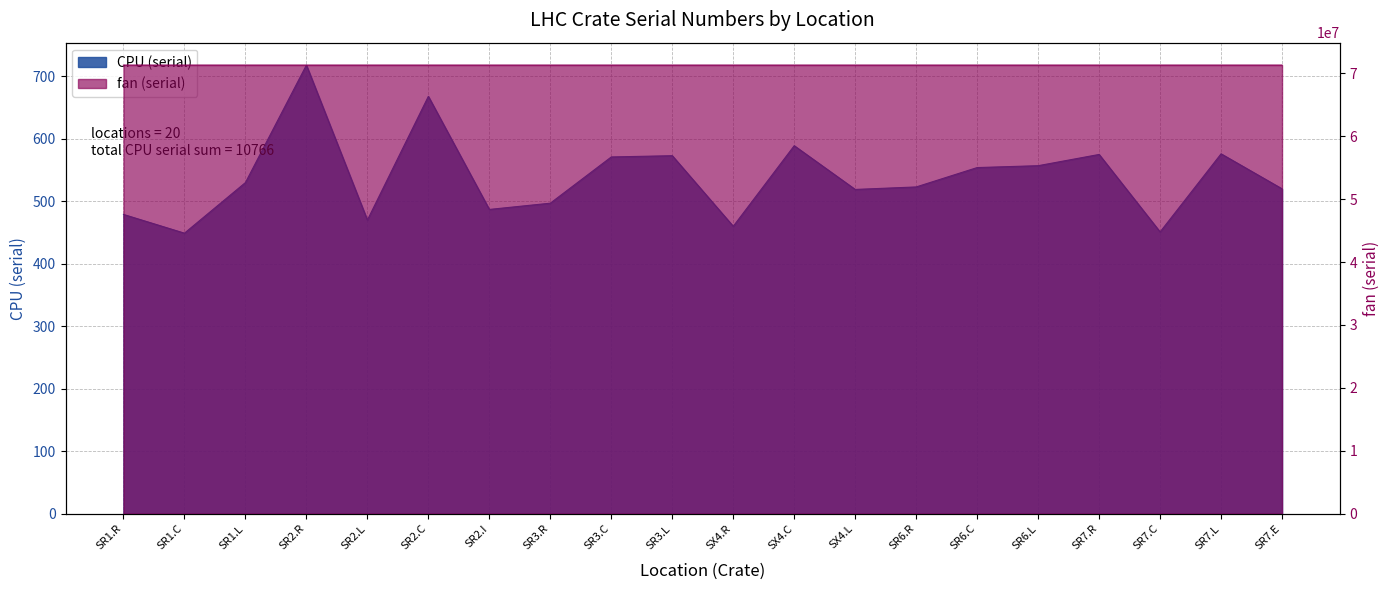

Reading right to left, transcribe all the data shown in this chart.

CPU (serial): SR7.E=520	SR7.L=576	SR7.C=451	SR7.R=575	SR6.L=557	SR6.C=554	SR6.R=523	SX4.L=519	SX4.C=589	SX4.R=460	SR3.L=573	SR3.C=571	SR3.R=497	SR2.I=487	SR2.C=668	SR2.L=470	SR2.R=718	SR1.L=530	SR1.C=449	SR1.R=479
fan (serial): SR7.E=71300331	SR7.L=71300158	SR7.C=71300153	SR7.R=71300325	SR6.L=71300131	SR6.C=71300138	SR6.R=71300136	SX4.L=71300141	SX4.C=71300164	SX4.R=71300145	SR3.L=71300209	SR3.C=71300220	SR3.R=71300213	SR2.I=71300495	SR2.C=71300216	SR2.L=71300217	SR2.R=71300223	SR1.L=71300130	SR1.C=71300160	SR1.R=71300147